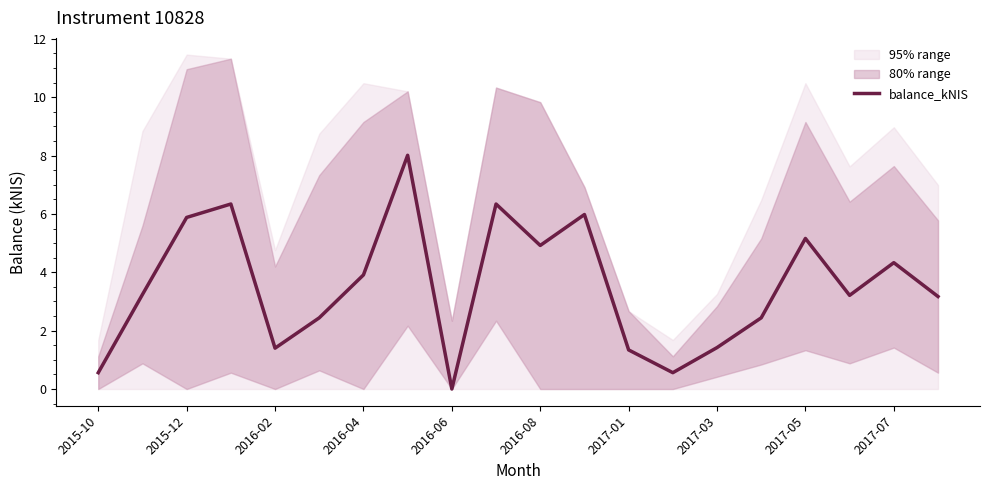

Reading left to right, list all the values displayed in this chart.

0.6	3.2	5.9	6.3	1.4	2.4	3.9	8.0	0.0	6.3	4.9	6.0	1.3	0.6	1.4	2.4	5.2	3.2	4.3	3.2